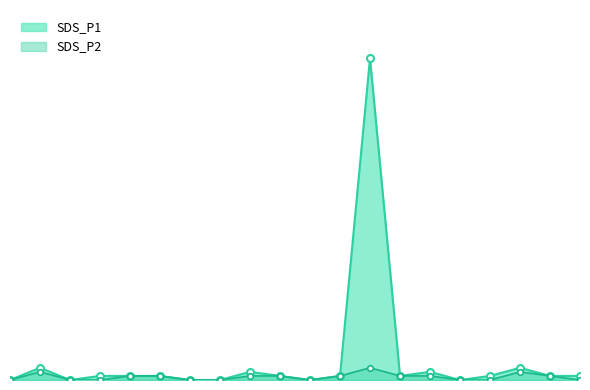

Where is the first local minimum for SDS_P1?

00:30